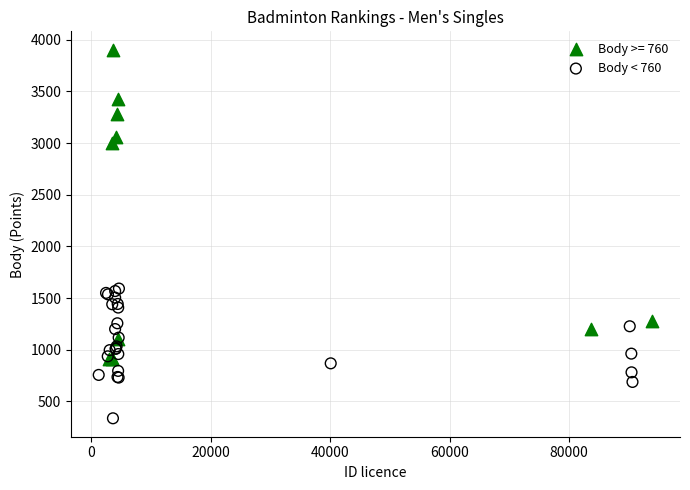

Which series has the largest Y range (max minus min)?

Body >= 760